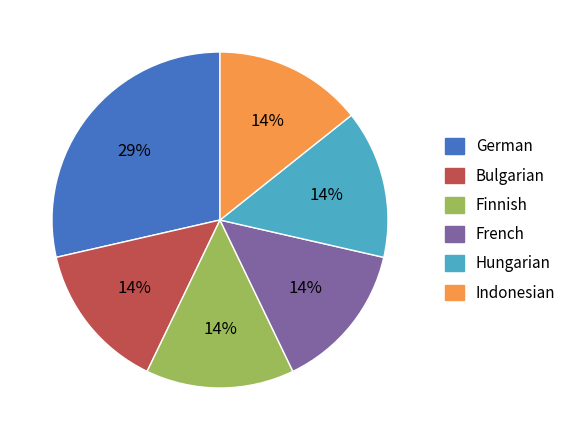

Does Hungarian represent more than half of the total?

No